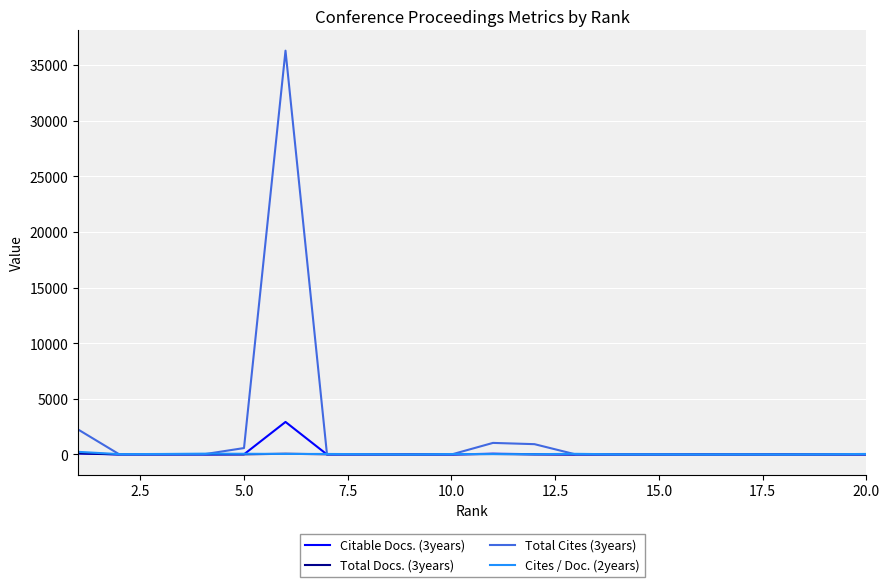

Which series has the largest total across all categories?

Total Cites (3years)